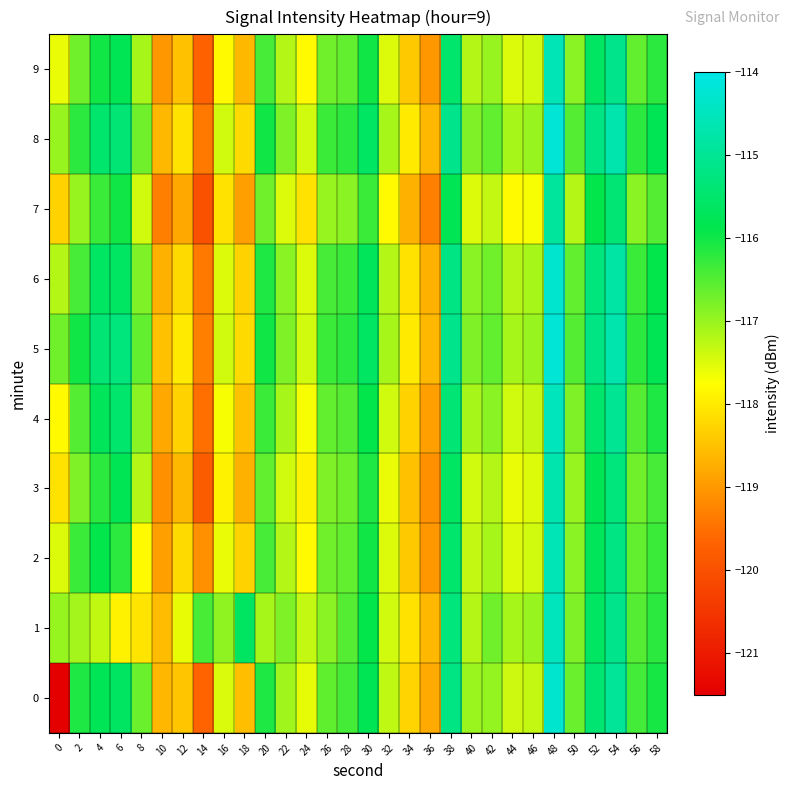

Reading left to right, what are all the values shown in this chart?

0: 0=-121.5	2=-116.1	4=-115.8	6=-115.6	8=-116.7	10=-118.6	12=-118.4	14=-119.7	16=-117.5	18=-118.5	20=-116.1	22=-117.1	24=-117.6	26=-116.6	28=-116.4	30=-115.8	32=-117.3	34=-118.3	36=-118.8	38=-115.2	40=-117.0	42=-117.0	44=-117.4	46=-117.3	48=-114.3	50=-116.7	52=-115.4	54=-114.9	56=-116.4	58=-116.0
1: 0=-117.0	2=-117.1	4=-117.3	6=-117.9	8=-118.1	10=-118.6	12=-117.6	14=-116.4	16=-116.9	18=-115.6	20=-117.1	22=-116.8	24=-117.3	26=-116.9	28=-116.5	30=-115.9	32=-117.4	34=-118.1	36=-118.6	38=-115.3	40=-117.2	42=-116.7	44=-117.1	46=-117.0	48=-114.5	50=-116.8	52=-115.6	54=-115.1	56=-116.5	58=-116.2
2: 0=-117.5	2=-116.3	4=-115.9	6=-116.2	8=-117.8	10=-118.9	12=-118.2	14=-119.1	16=-117.6	18=-118.3	20=-116.4	22=-117.2	24=-117.8	26=-116.7	28=-116.6	30=-116.0	32=-117.5	34=-118.4	36=-119.0	38=-115.5	40=-117.3	42=-117.1	44=-117.5	46=-117.4	48=-114.6	50=-116.9	52=-115.7	54=-115.2	56=-116.6	58=-116.3
3: 0=-118.1	2=-116.8	4=-116.2	6=-115.8	8=-117.2	10=-119.1	12=-118.6	14=-119.8	16=-117.9	18=-118.7	20=-116.6	22=-117.4	24=-117.9	26=-116.8	28=-116.7	30=-116.1	32=-117.6	34=-118.5	36=-119.1	38=-115.6	40=-117.4	42=-117.2	44=-117.6	46=-117.5	48=-114.7	50=-117.0	52=-115.8	54=-115.3	56=-116.7	58=-116.4
4: 0=-117.8	2=-116.5	4=-115.7	6=-115.5	8=-116.9	10=-118.8	12=-118.3	14=-119.5	16=-117.7	18=-118.5	20=-116.3	22=-117.1	24=-117.7	26=-116.6	28=-116.5	30=-115.9	32=-117.4	34=-118.3	36=-118.9	38=-115.4	40=-117.1	42=-116.9	44=-117.4	46=-117.3	48=-114.5	50=-116.8	52=-115.5	54=-115.0	56=-116.5	58=-116.1
5: 0=-116.7	2=-116.0	4=-115.4	6=-115.3	8=-116.6	10=-118.5	12=-118.0	14=-119.3	16=-117.4	18=-118.2	20=-116.0	22=-116.8	24=-117.4	26=-116.3	28=-116.2	30=-115.6	32=-117.1	34=-118.0	36=-118.6	38=-115.1	40=-116.8	42=-116.6	44=-117.1	46=-117.0	48=-114.2	50=-116.5	52=-115.2	54=-114.7	56=-116.2	58=-115.8
6: 0=-117.2	2=-116.4	4=-115.6	6=-115.6	8=-116.8	10=-118.7	12=-118.2	14=-119.4	16=-117.5	18=-118.3	20=-116.1	22=-116.9	24=-117.5	26=-116.4	28=-116.3	30=-115.7	32=-117.2	34=-118.1	36=-118.7	38=-115.2	40=-116.9	42=-116.7	44=-117.2	46=-117.1	48=-114.3	50=-116.6	52=-115.3	54=-114.8	56=-116.3	58=-115.9
7: 0=-118.3	2=-117.0	4=-116.3	6=-116.0	8=-117.4	10=-119.3	12=-118.8	14=-120.0	16=-118.1	18=-118.9	20=-116.7	22=-117.5	24=-118.1	26=-117.0	28=-116.9	30=-116.3	32=-117.8	34=-118.7	36=-119.3	38=-115.8	40=-117.5	42=-117.3	44=-117.8	46=-117.7	48=-114.9	50=-117.2	52=-115.9	54=-115.4	56=-116.9	58=-116.5
8: 0=-117.0	2=-116.2	4=-115.5	6=-115.4	8=-116.7	10=-118.6	12=-118.1	14=-119.4	16=-117.4	18=-118.2	20=-116.0	22=-116.8	24=-117.4	26=-116.3	28=-116.2	30=-115.6	32=-117.1	34=-118.0	36=-118.6	38=-115.1	40=-116.8	42=-116.6	44=-117.1	46=-117.0	48=-114.2	50=-116.5	52=-115.2	54=-114.7	56=-116.2	58=-115.8
9: 0=-117.6	2=-116.7	4=-116.0	6=-115.8	8=-117.1	10=-119.0	12=-118.5	14=-119.7	16=-117.8	18=-118.6	20=-116.4	22=-117.2	24=-117.8	26=-116.7	28=-116.6	30=-116.0	32=-117.5	34=-118.4	36=-119.0	38=-115.5	40=-117.2	42=-117.0	44=-117.5	46=-117.4	48=-114.6	50=-116.9	52=-115.6	54=-115.1	56=-116.6	58=-116.2